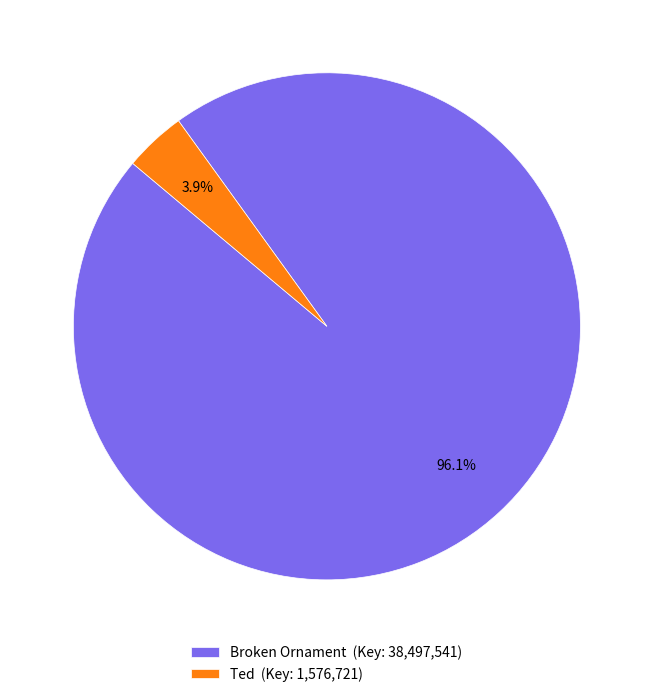

True or false: Ted accounts for 4% of the total.

True